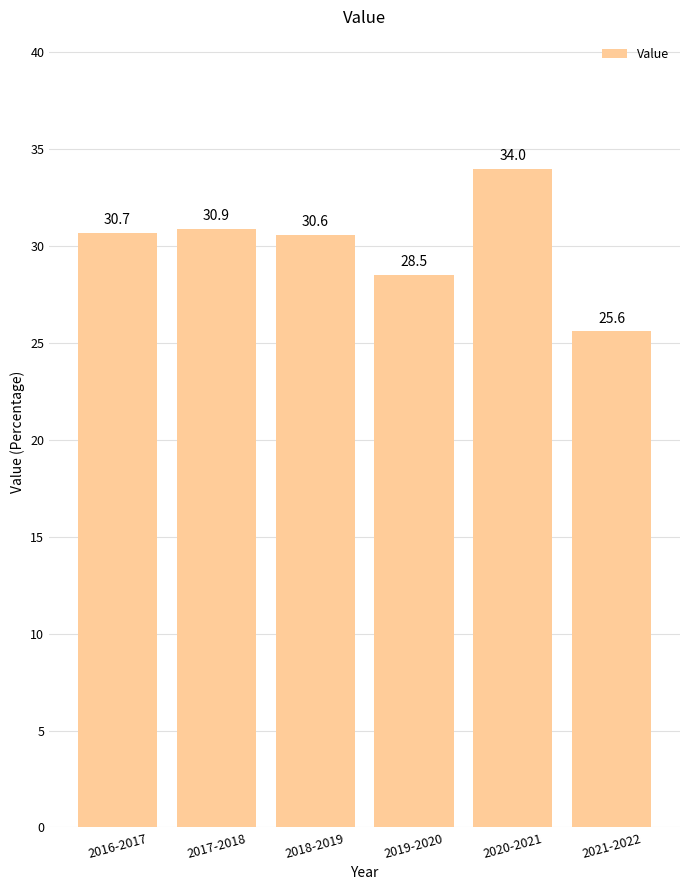

At which label is the value closest to 29?

2019-2020